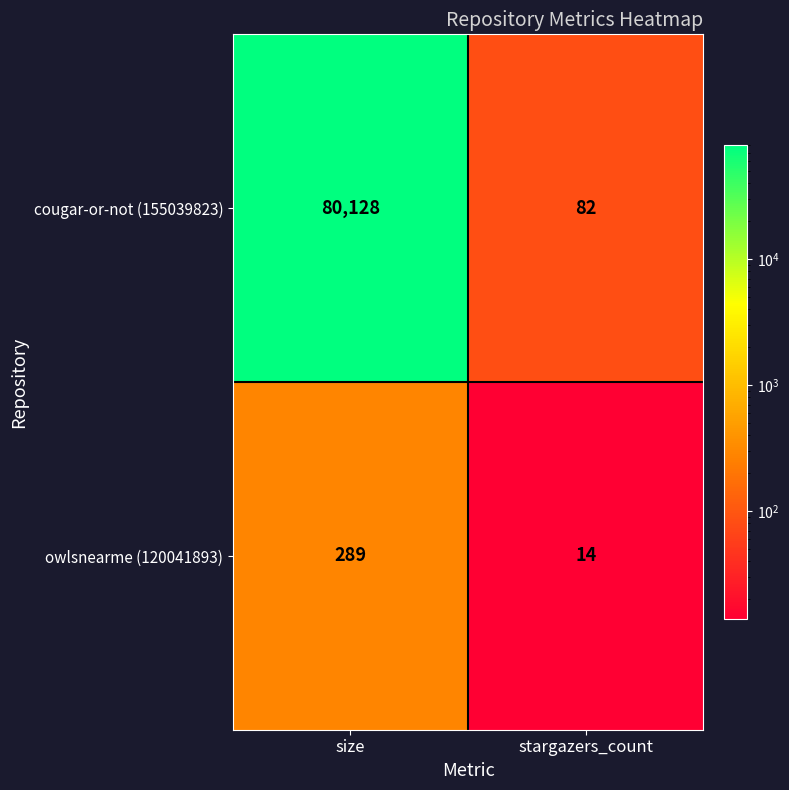

True or false: cougar-or-not (155039823) has a value of 126066 at size.

False